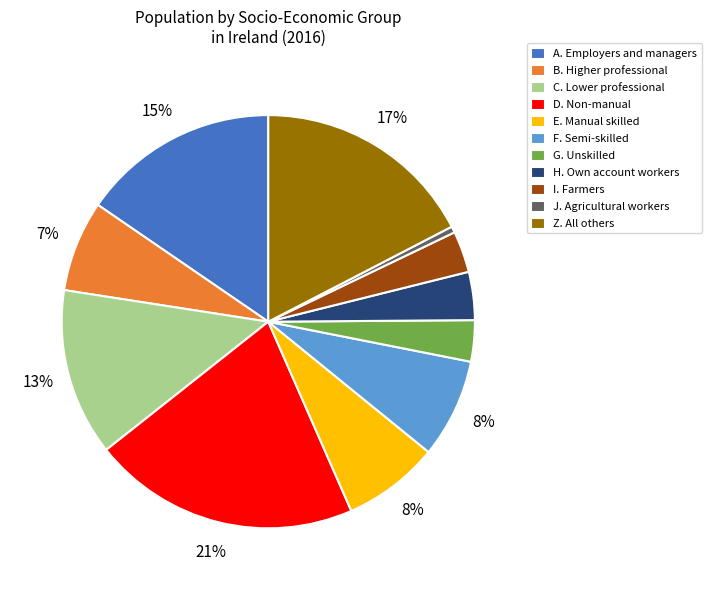

Is it true that B. Higher professional is 7% of the pie?

True